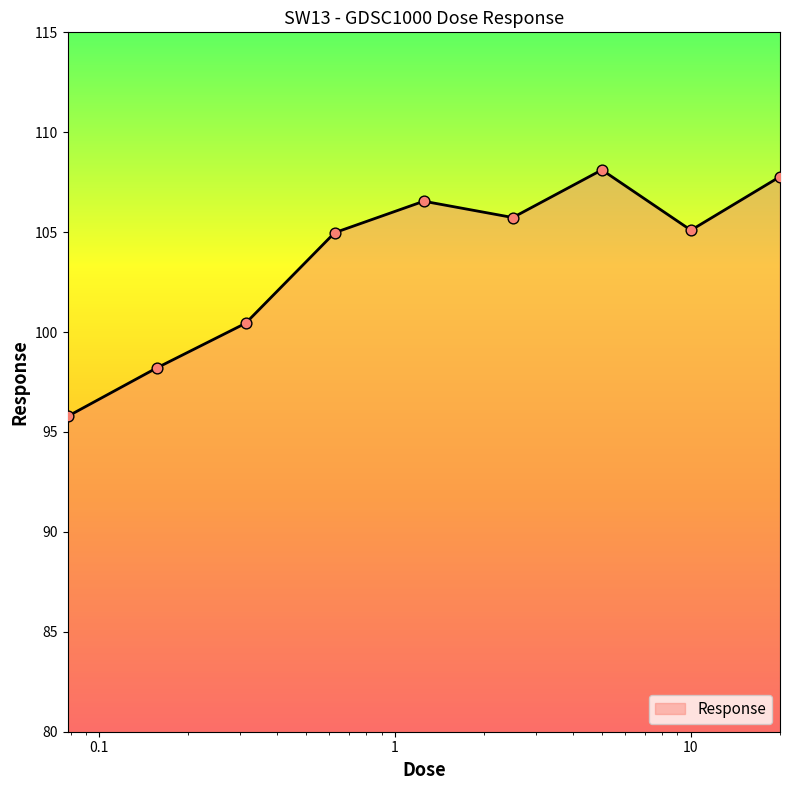

What is the maximum value shown in the chart?

108.1